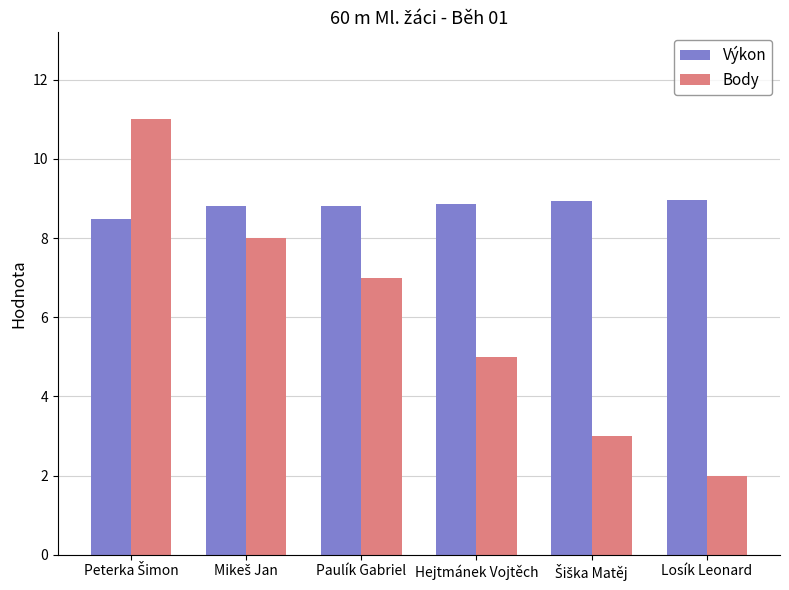

What is the lowest value of the Výkon series?

8.5